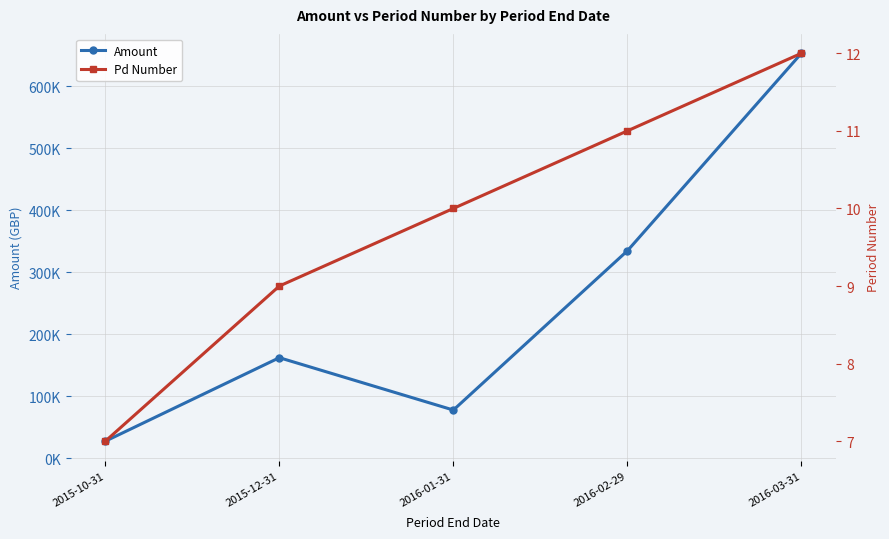

Rank the series by their maximum value, from highest to lowest.

Amount, Pd Number